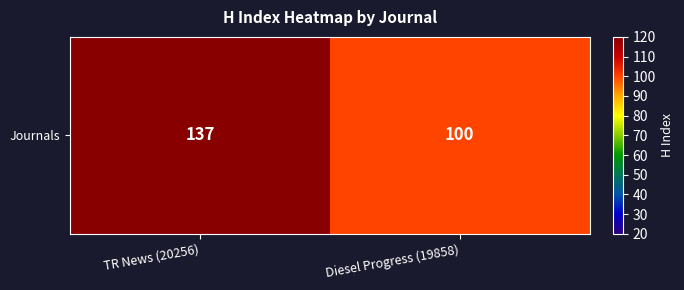

Reading left to right, what are all the values shown in this chart?

137	100